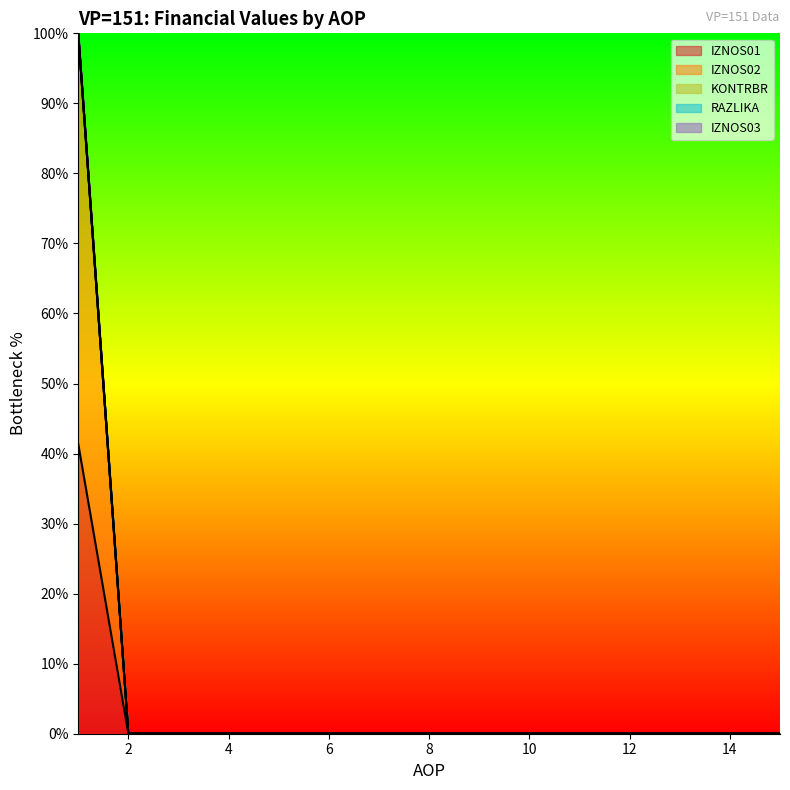

Is it true that KONTRBR equals 62.7 at 3?

False